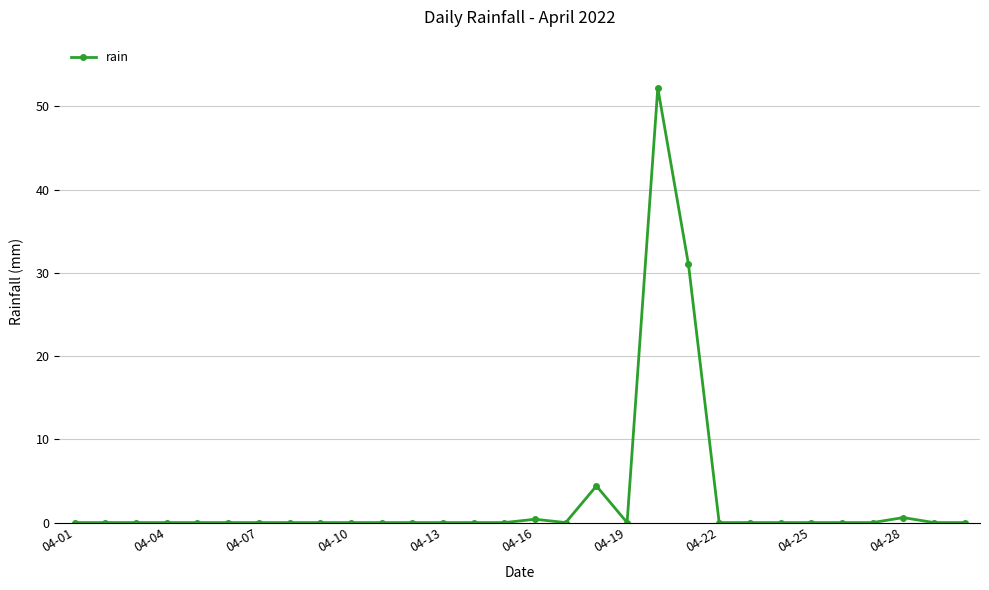

True or false: the data has more than 1 interior local peaks.

True